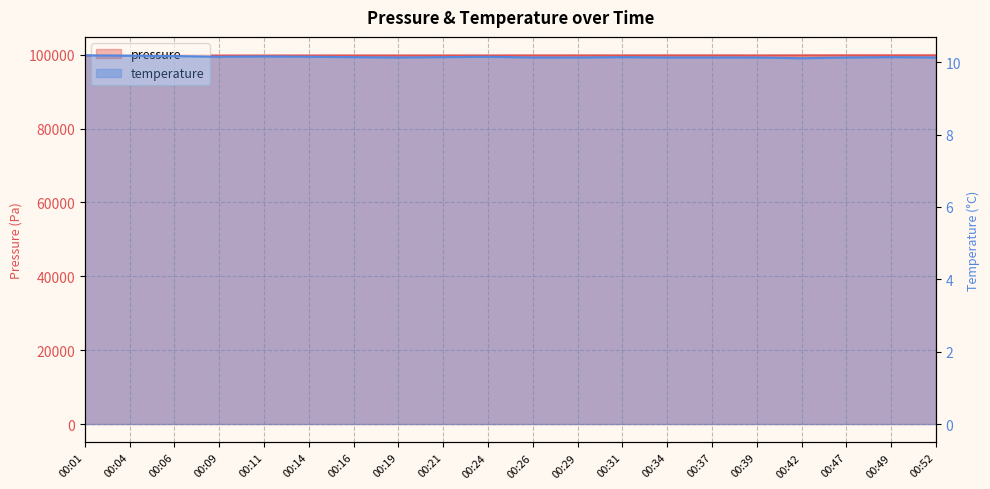

At which category does the chart reach its peak across all series?

00:52